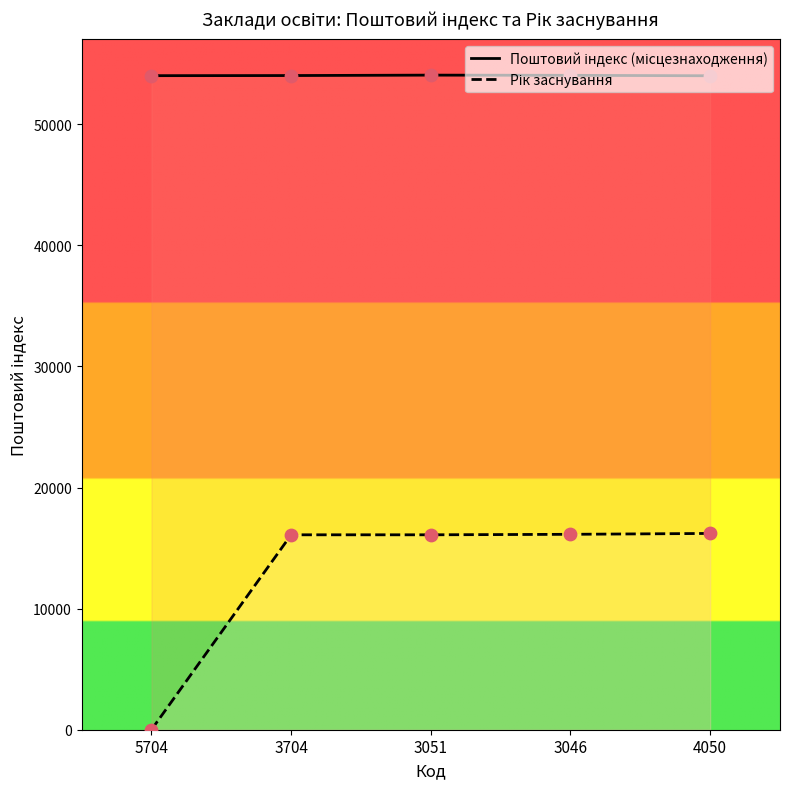

What is the total value across all series at 4050?

70210.5